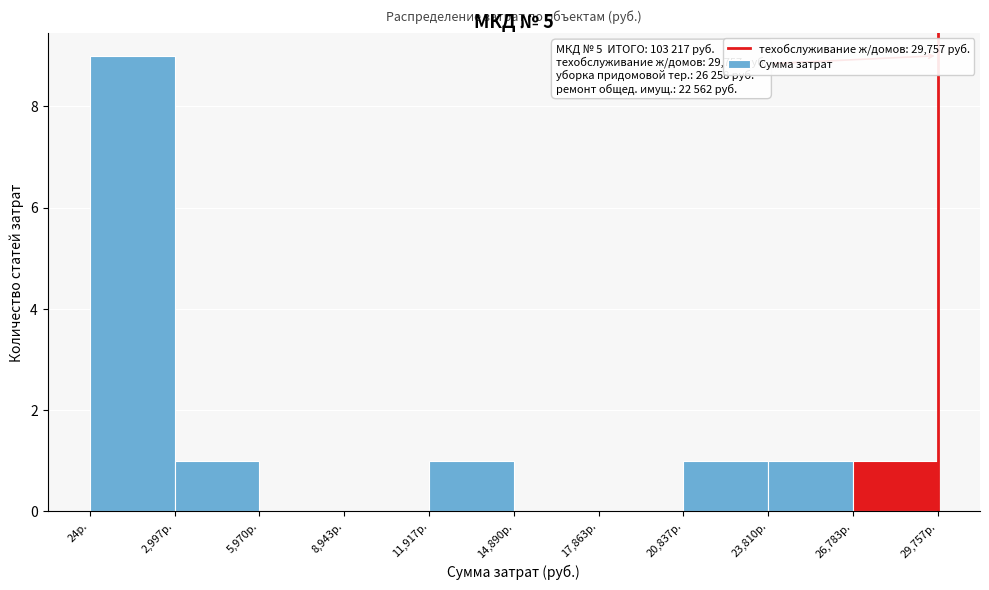

Over which range of the x-axis is the bar tallest?

0 to 3000